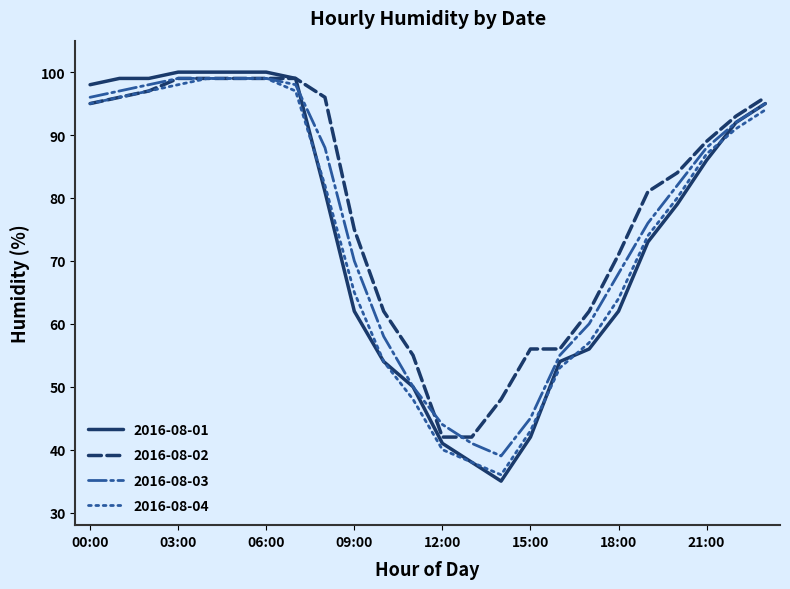

What is the greatest value displayed?

100